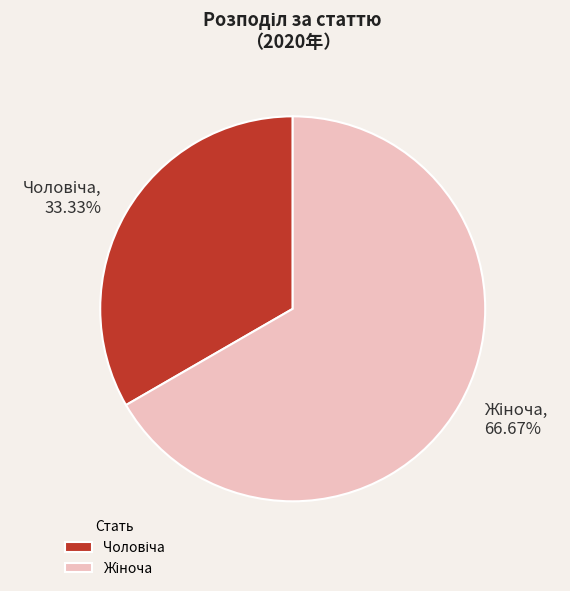

Is there any slice that represents more than half of the pie?

Yes